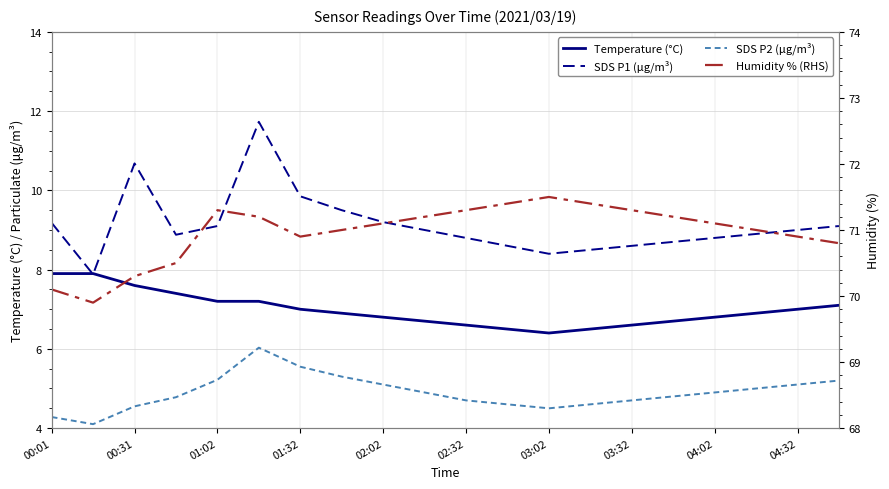

Which series has the largest range (max minus min)?

SDS P1 (μg/m³)